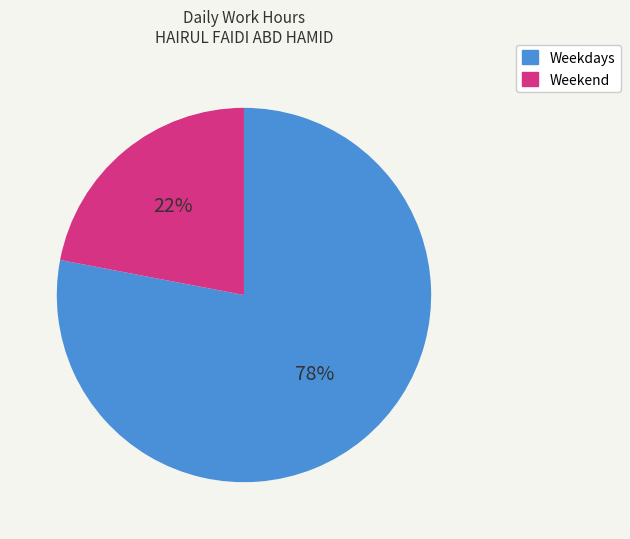

Approximately how many times larger is the value at Weekdays compared to Weekend?

3.5